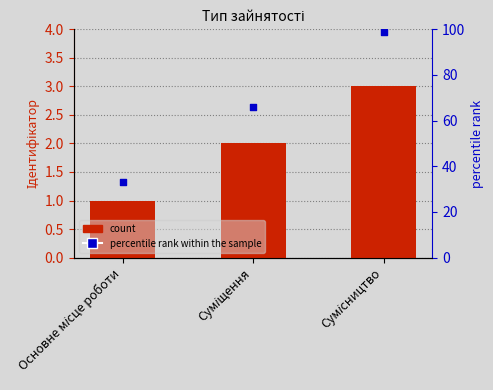

At which category is the sum across all series the highest?

Сумісництво